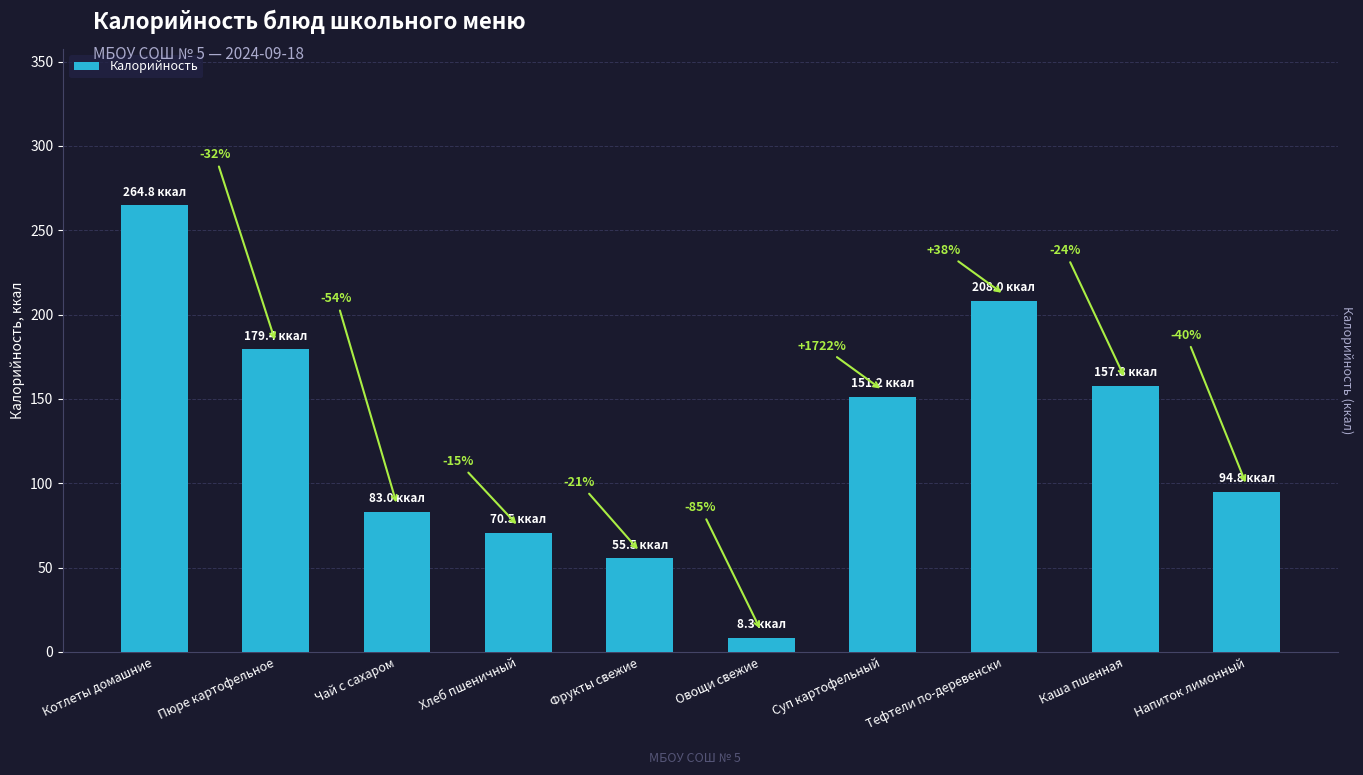

Reading right to left, transcribe all the data shown in this chart.

94.8	157.8	208.0	151.2	8.3	55.5	70.5	83.0	179.4	264.8